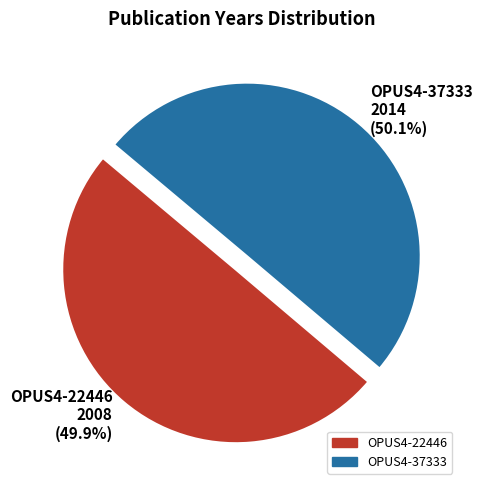

Approximately how many times larger is the value at OPUS4-22446 2008 (49.9%) compared to OPUS4-37333 2014 (50.1%)?

1.0